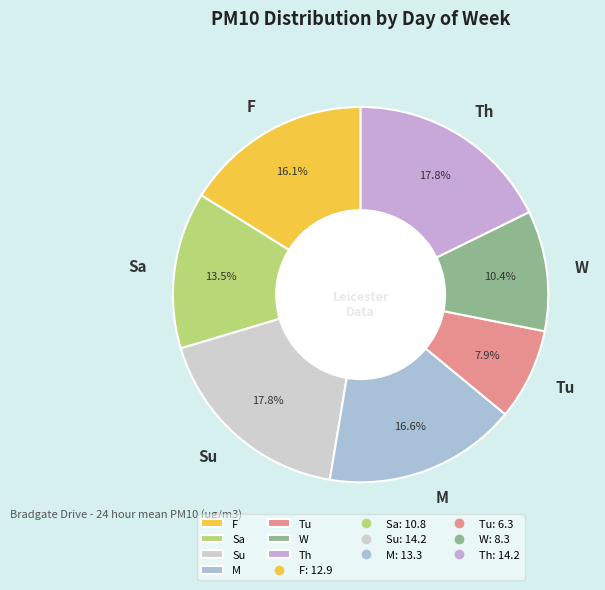

Count the number of slices in the pie.

7